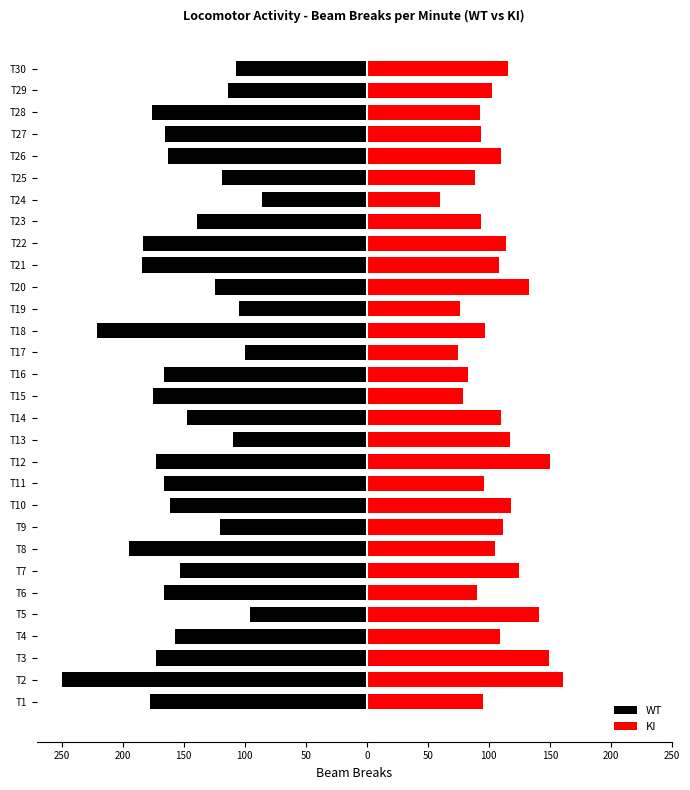

What is the sum of all KI values?

3202